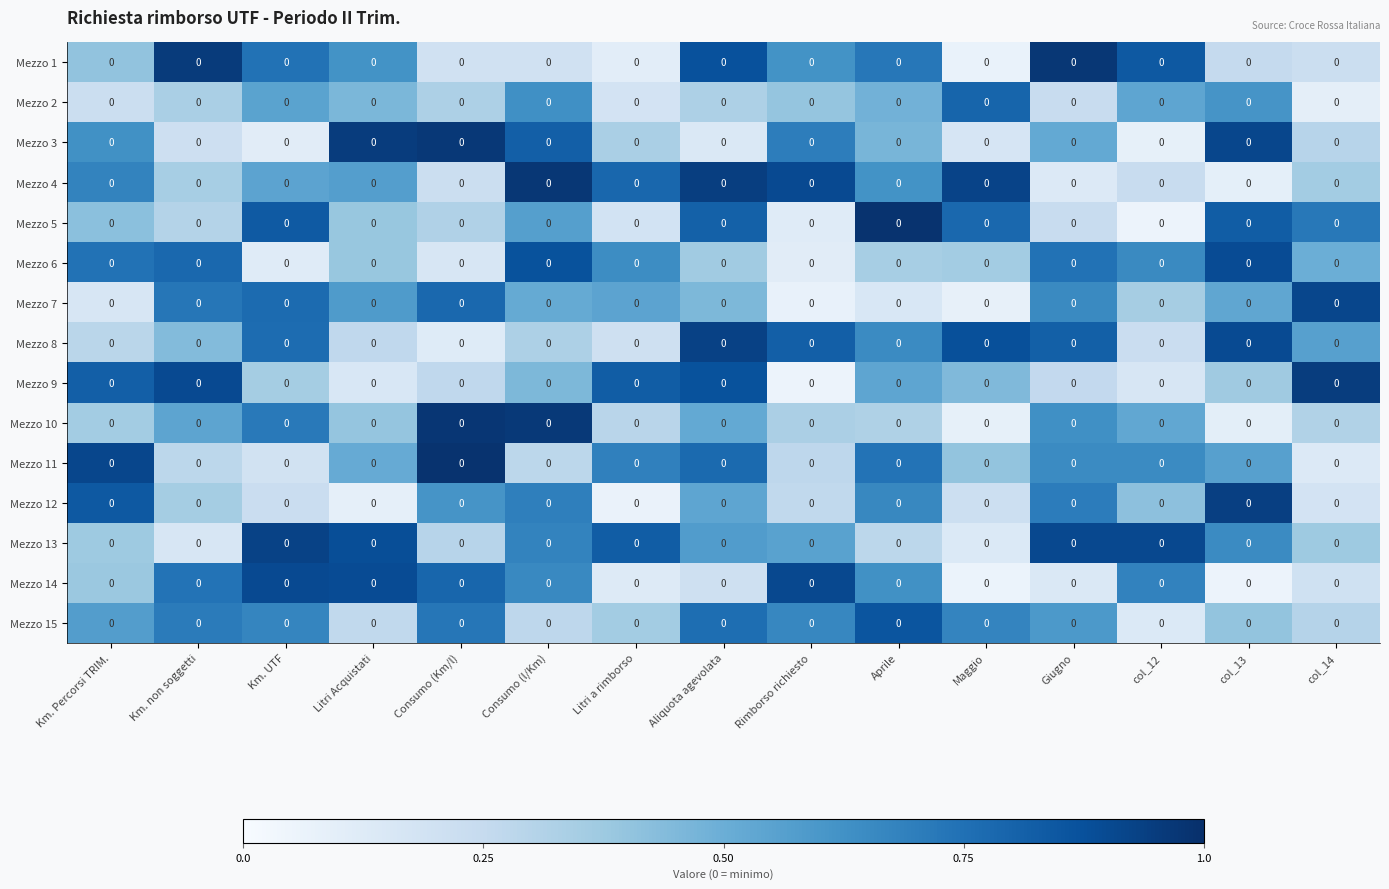

What is the maximum value for Mezzo 3?

1.0